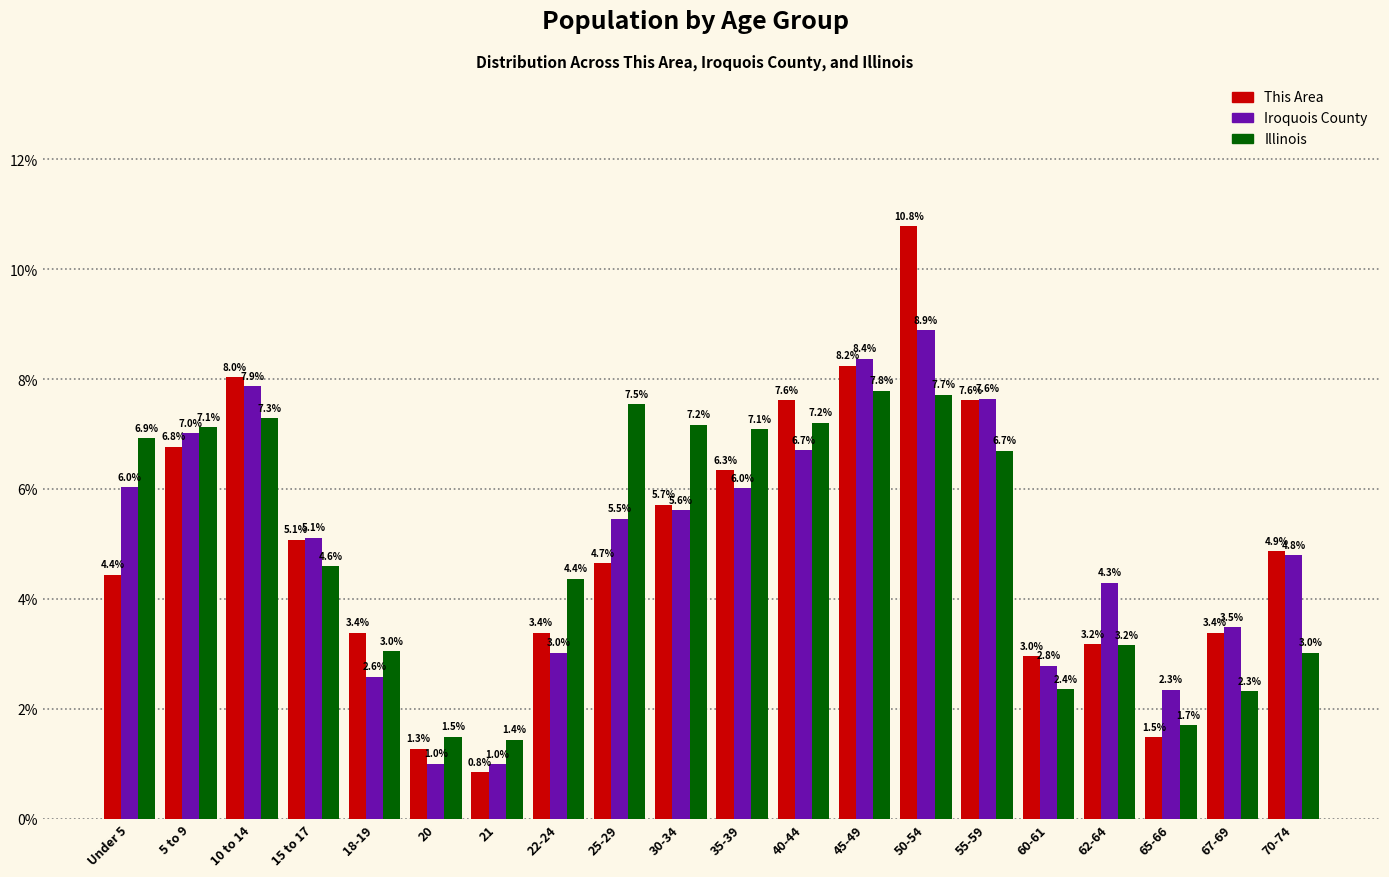

Reading left to right, list all the values displayed in this chart.

This Area: 4.4	6.8	8.0	5.1	3.4	1.3	0.8	3.4	4.7	5.7	6.3	7.6	8.2	10.8	7.6	3.0	3.2	1.5	3.4	4.9
Iroquois County: 6.0	7.0	7.9	5.1	2.6	1.0	1.0	3.0	5.5	5.6	6.0	6.7	8.4	8.9	7.6	2.8	4.3	2.3	3.5	4.8
Illinois: 6.9	7.1	7.3	4.6	3.0	1.5	1.4	4.4	7.5	7.2	7.1	7.2	7.8	7.7	6.7	2.4	3.2	1.7	2.3	3.0